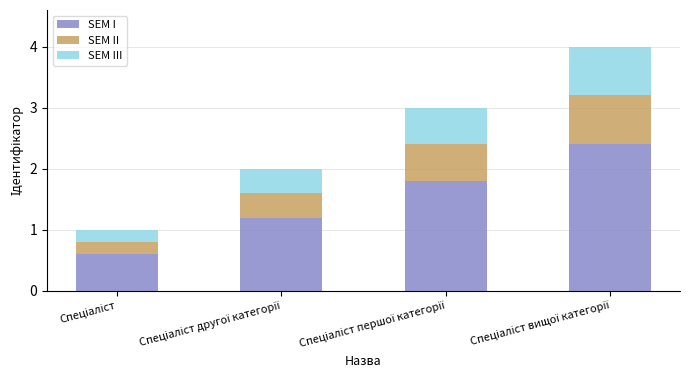

What is the maximum value for SEM I?

2.4